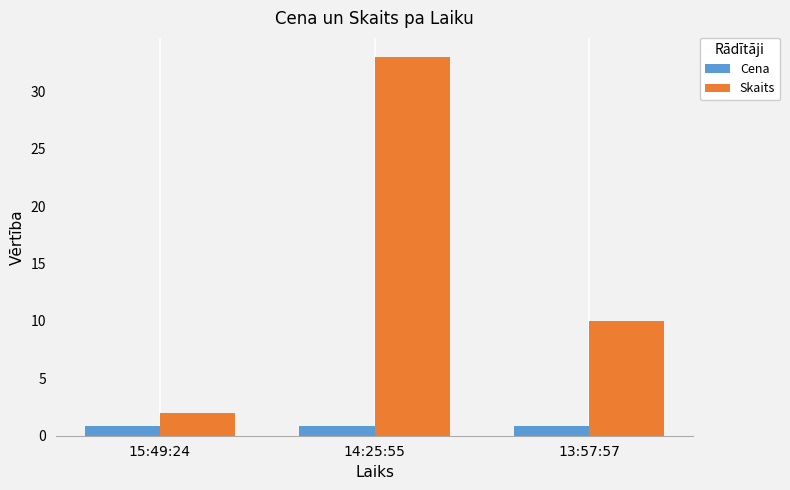

Where is Skaits nearest to the value 17?

13:57:57